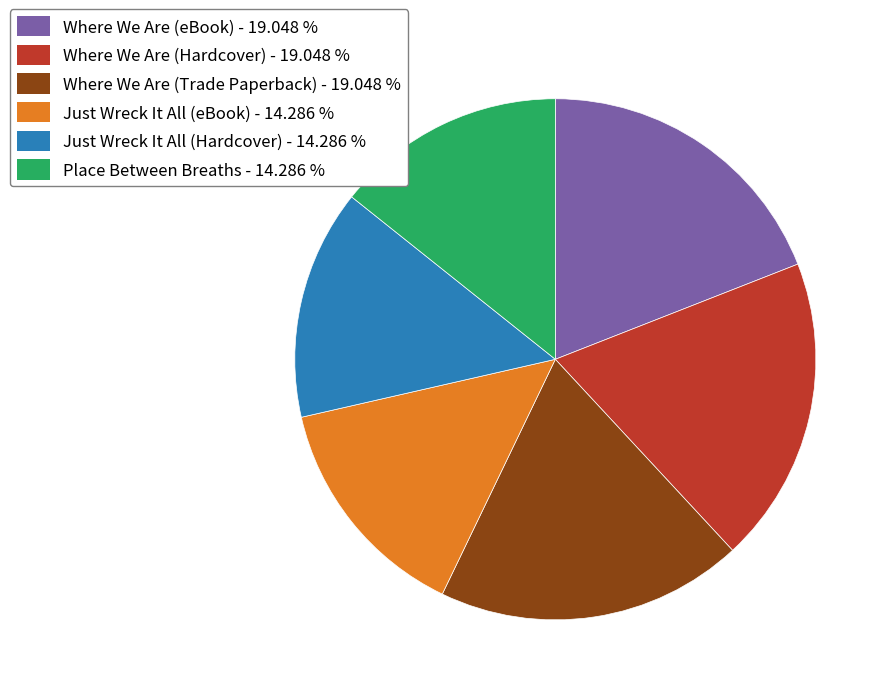

Is the sum of Place Between Breaths and Where We Are (Trade Paperback) greater than half?

No